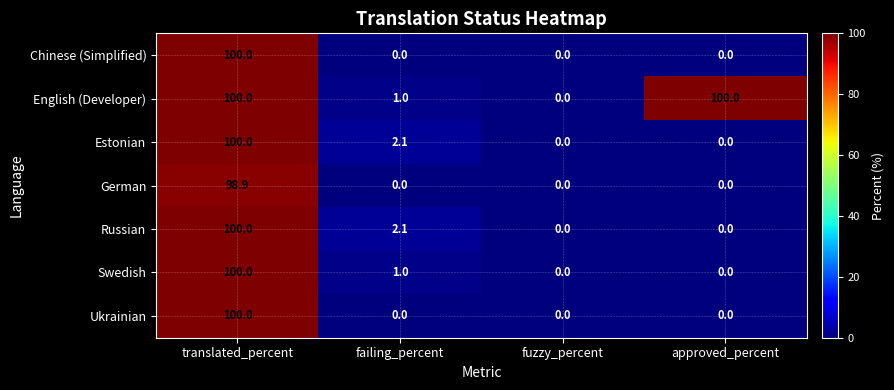

What is the spread (max minus min) of values at approved_percent?

100.0